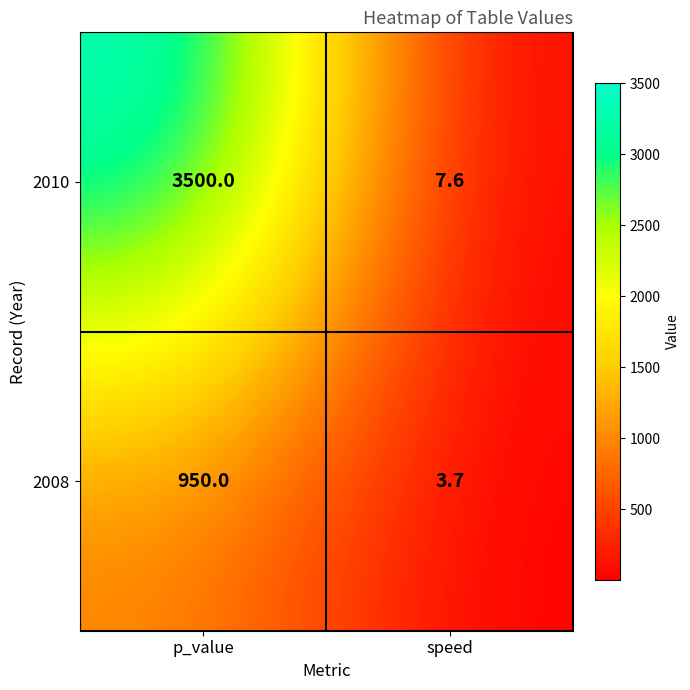

How many series are shown in this chart?

2